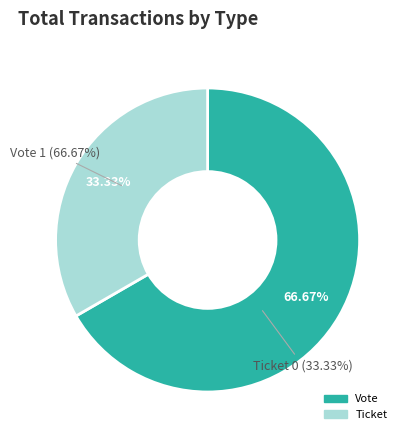

Which category has the smallest portion of the pie?

Ticket